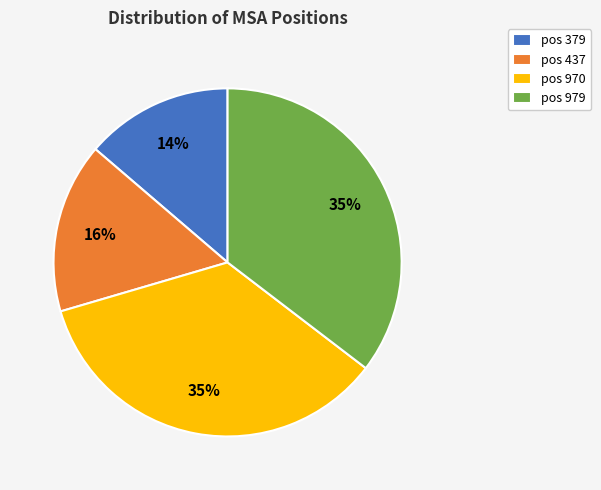

Which category has the smallest portion of the pie?

pos 379